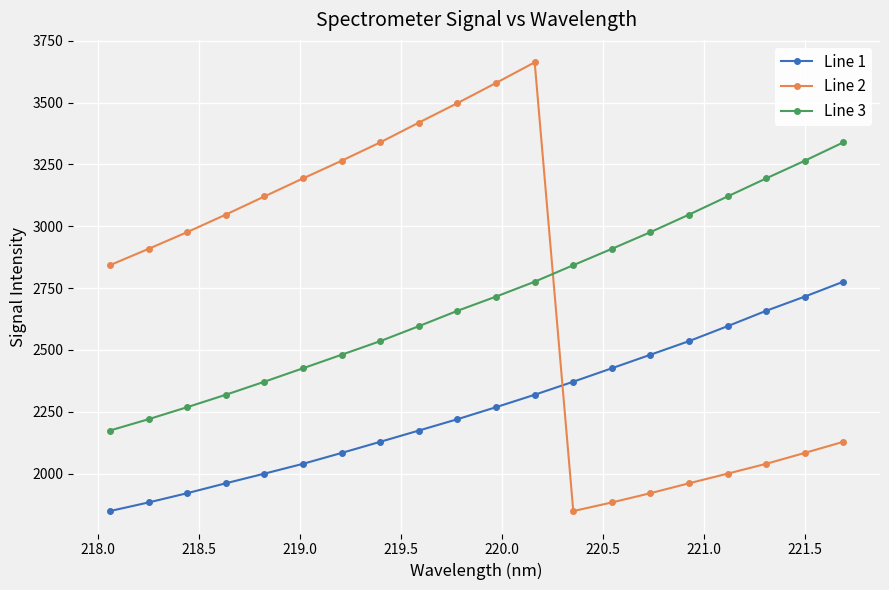

How many times do Line 2 and Line 1 cross each other?

1